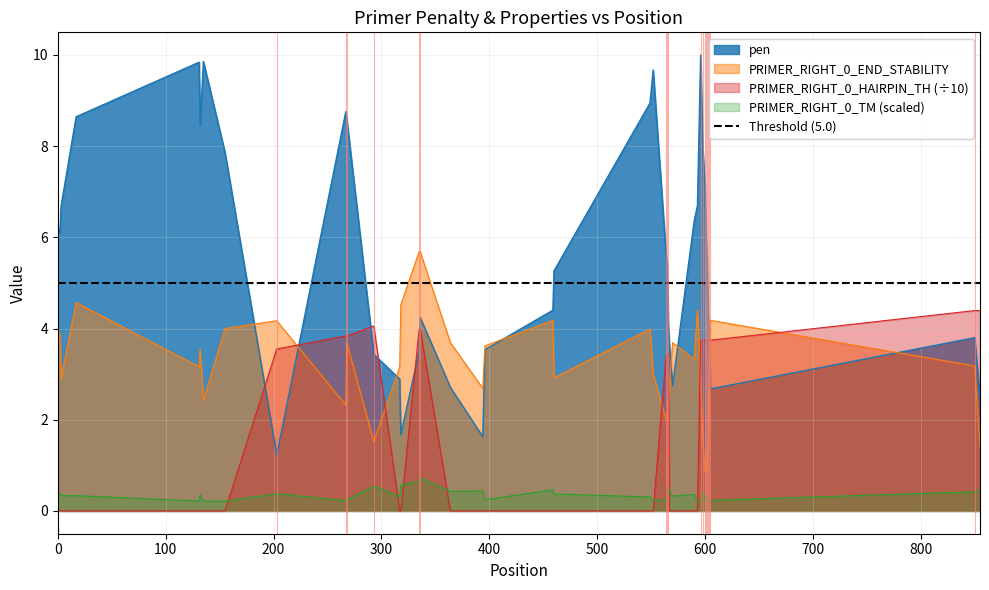

True or false: PRIMER_RIGHT_0_TM (scaled) and PRIMER_RIGHT_0_END_STABILITY intersect in this chart.

False